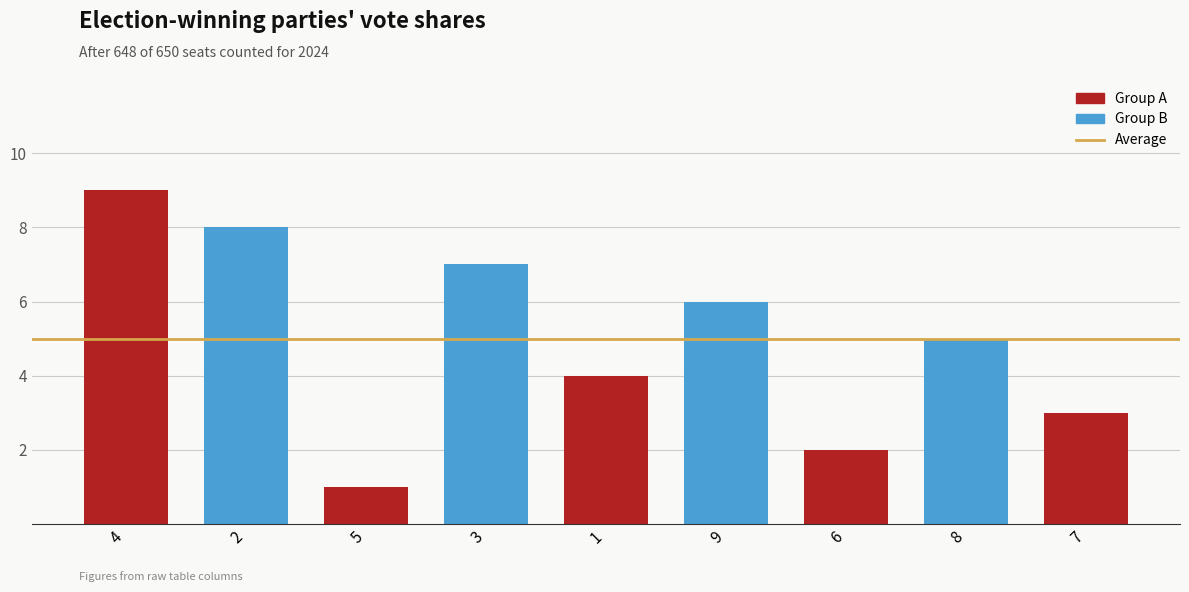

Rank the categories by value from highest to lowest.

4, 2, 3, 9, 8, 1, 7, 6, 5